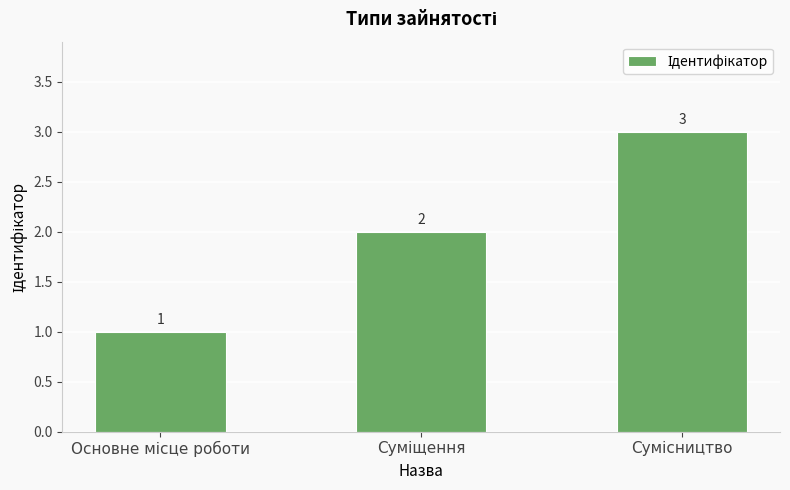

What is the value of the 3rd bar from the left?

3